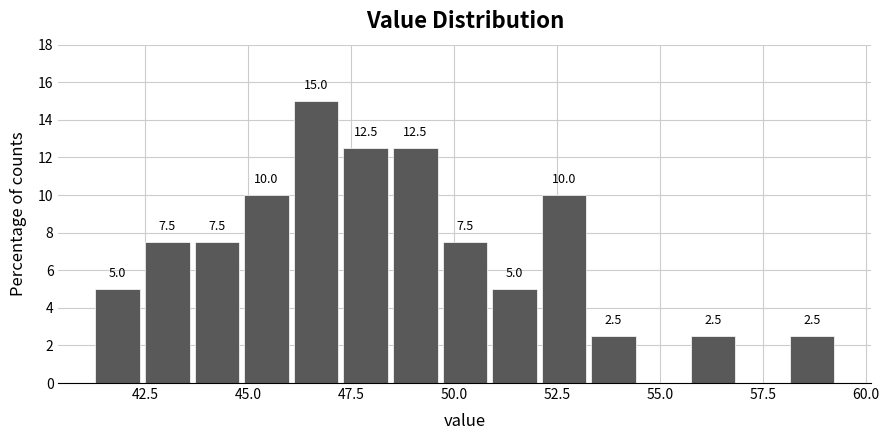

Around what value on the x-axis is the tallest bar? Give the approximate position of its centre, as read against the axis.

46.5